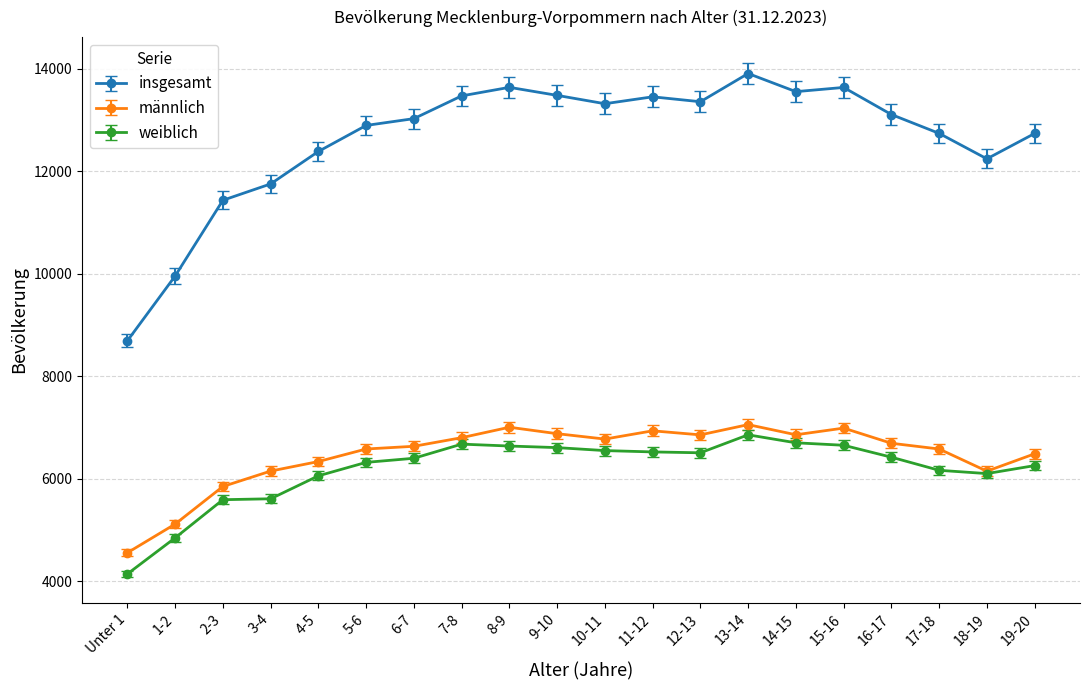

What is the total value across all series at 4-5?

24778